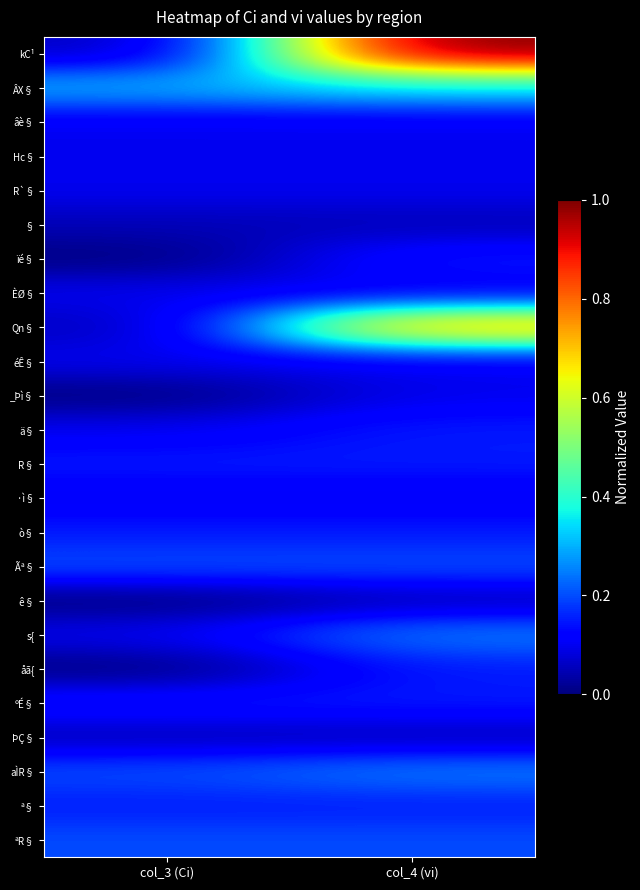

What is the greatest value displayed?

1.0